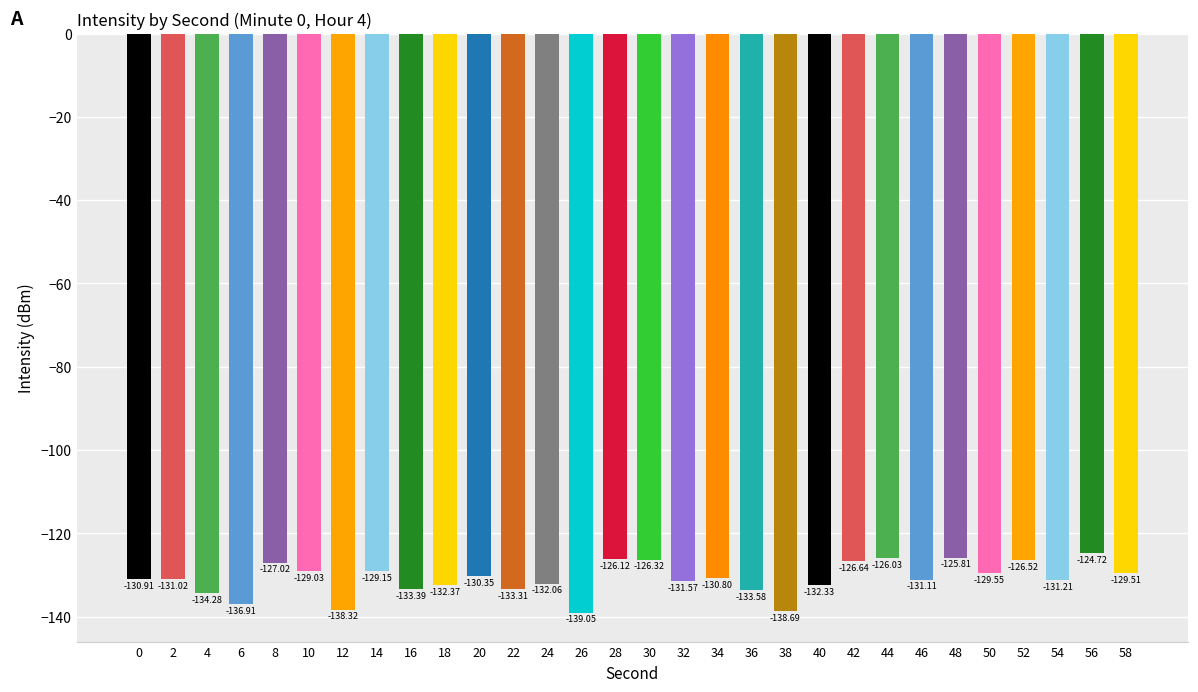

What is the minimum value shown in the chart?

-139.0